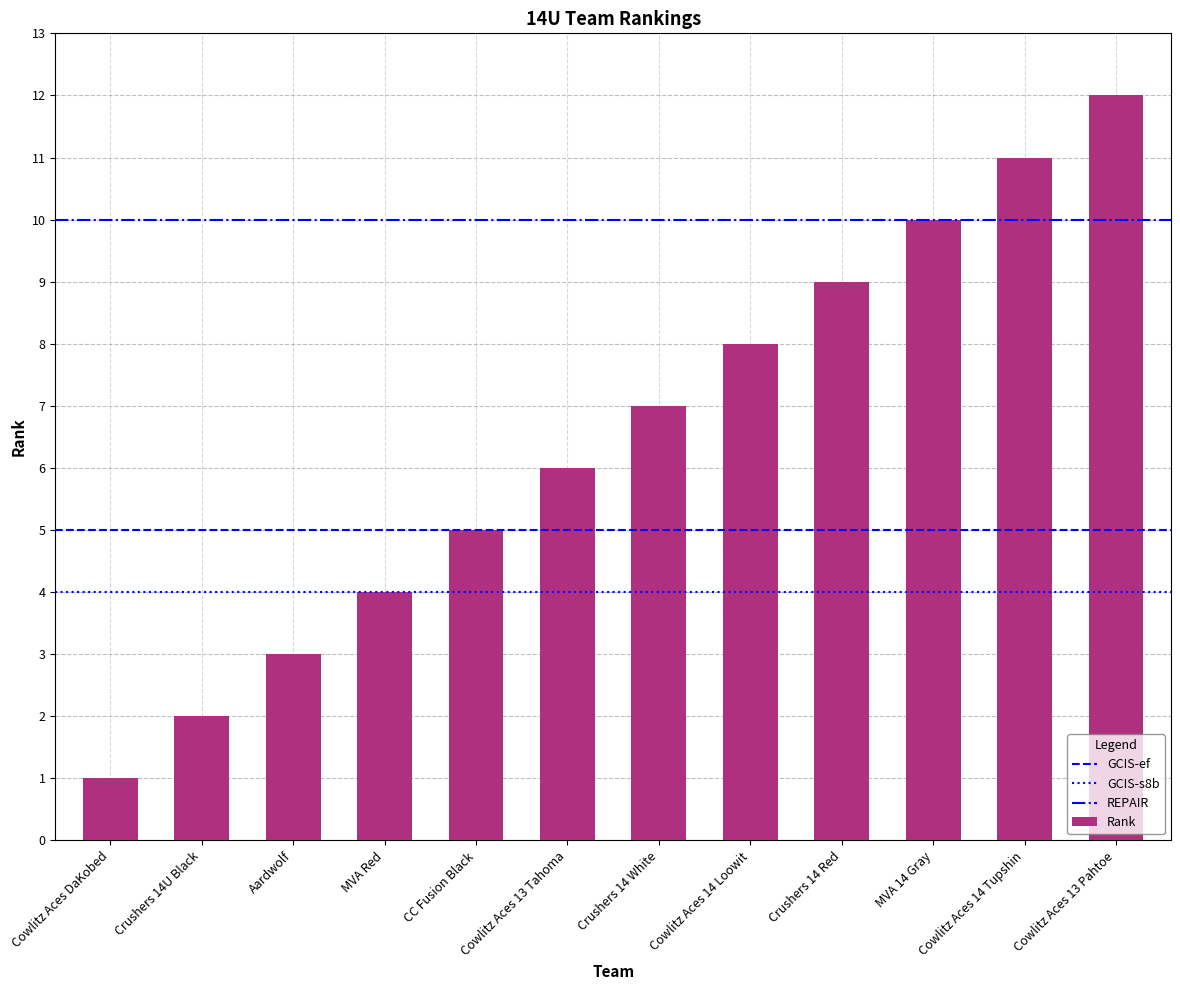

Reading left to right, what are all the values shown in this chart?

Cowlitz Aces DaKobed=1	Crushers 14U Black=2	Aardwolf=3	MVA Red=4	CC Fusion Black=5	Cowlitz Aces 13 Tahoma=6	Crushers 14 White=7	Cowlitz Aces 14 Loowit=8	Crushers 14 Red=9	MVA 14 Gray=10	Cowlitz Aces 14 Tupshin=11	Cowlitz Aces 13 Pahtoe=12